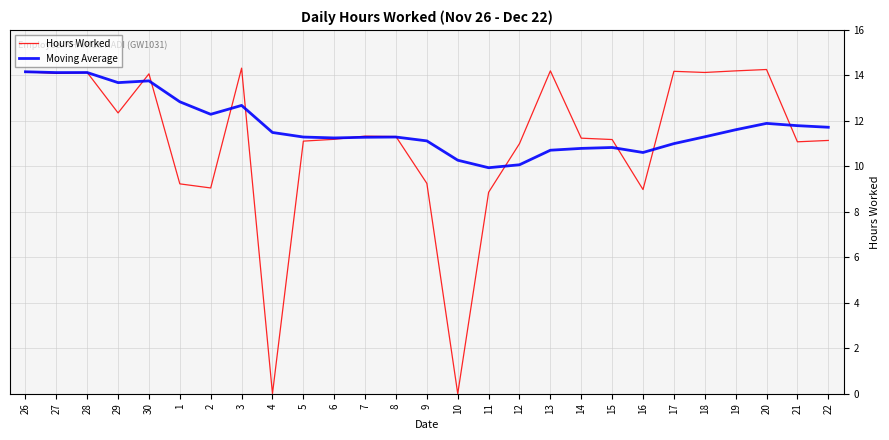

Which series changed the most between 2 and 18?

Hours Worked